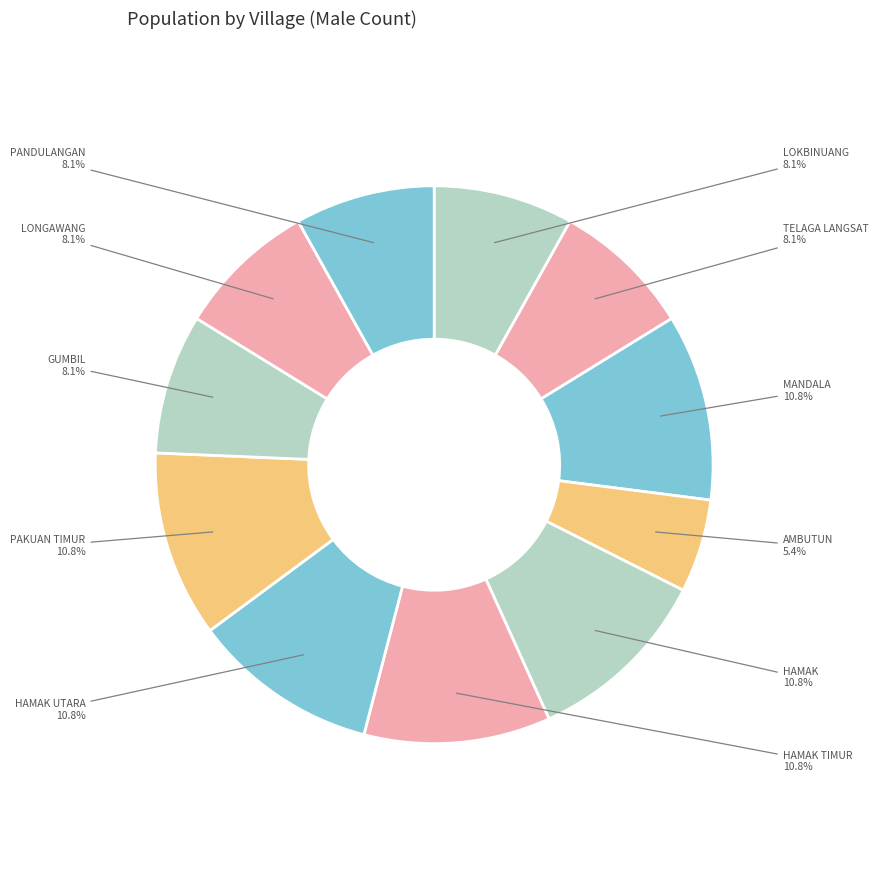

To the nearest percent, what is the difference between the AMBUTUN and TELAGA LANGSAT slice percentages?

3%